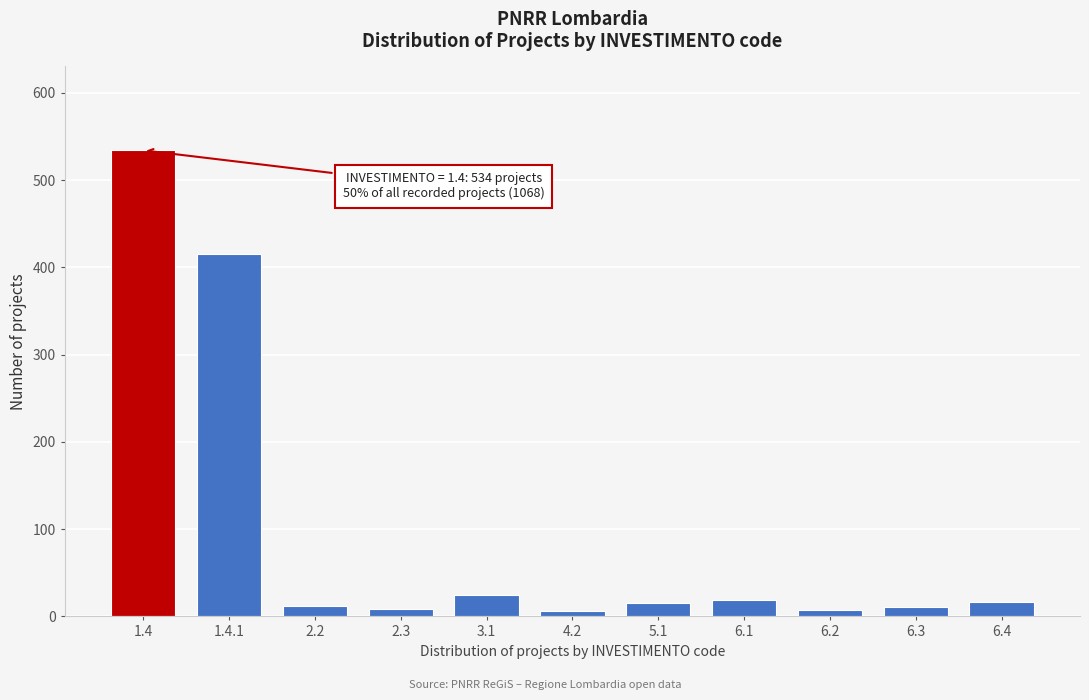

What is the maximum value shown in the chart?

534